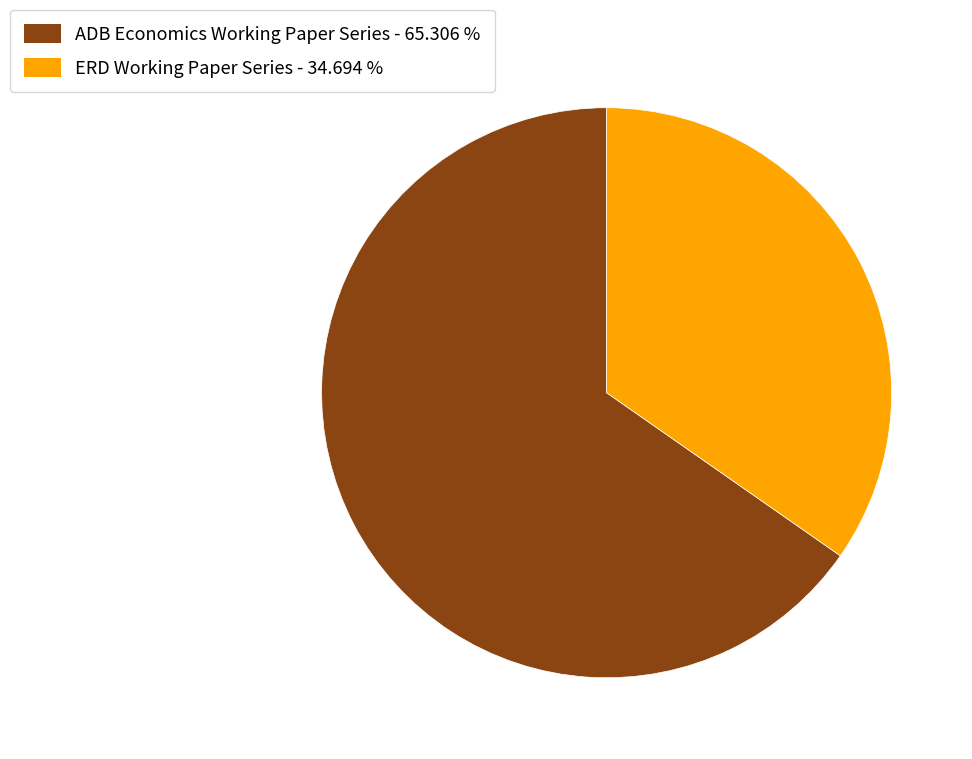

What is the smallest slice in the pie chart?

ERD Working Paper Series